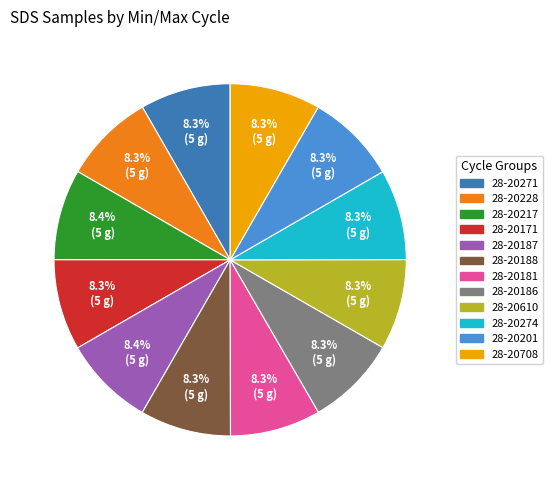

The 28-20188 slice represents 23% of the pie. True or false?

False